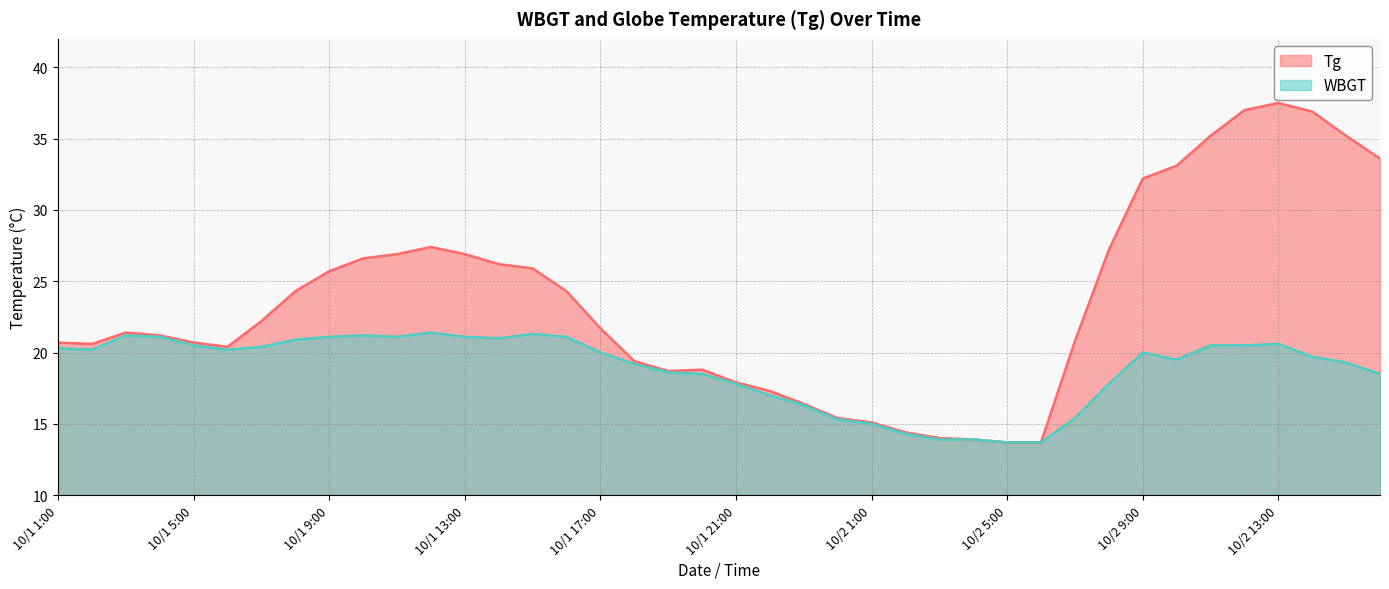

In WBGT, how many points are higher than both neighbors (excluding endpoints)?

6